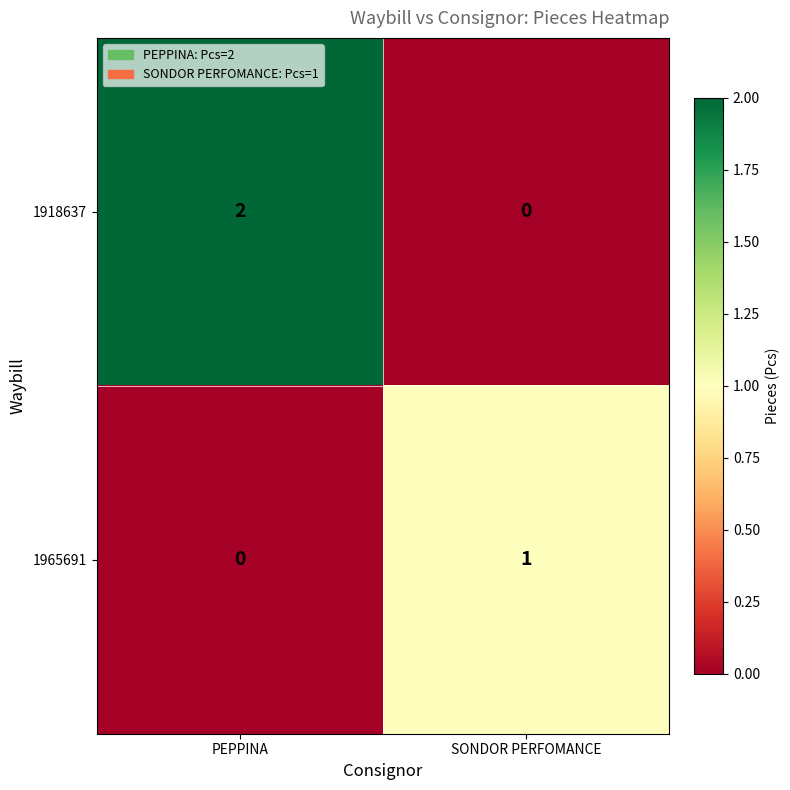

What is the greatest value displayed?

2